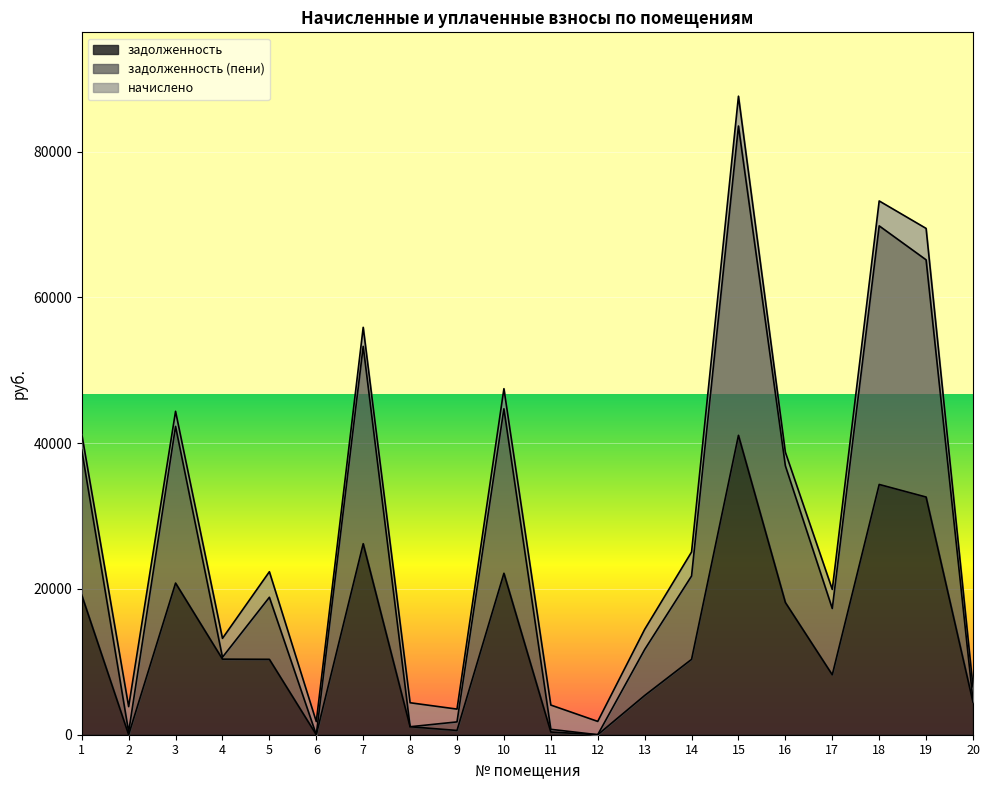

Rank the categories by задолженность (пени) value from highest to lowest.

15, 18, 19, 7, 10, 3, 1, 16, 14, 5, 17, 13, 4, 20, 9, 8, 11, 2, 6, 12